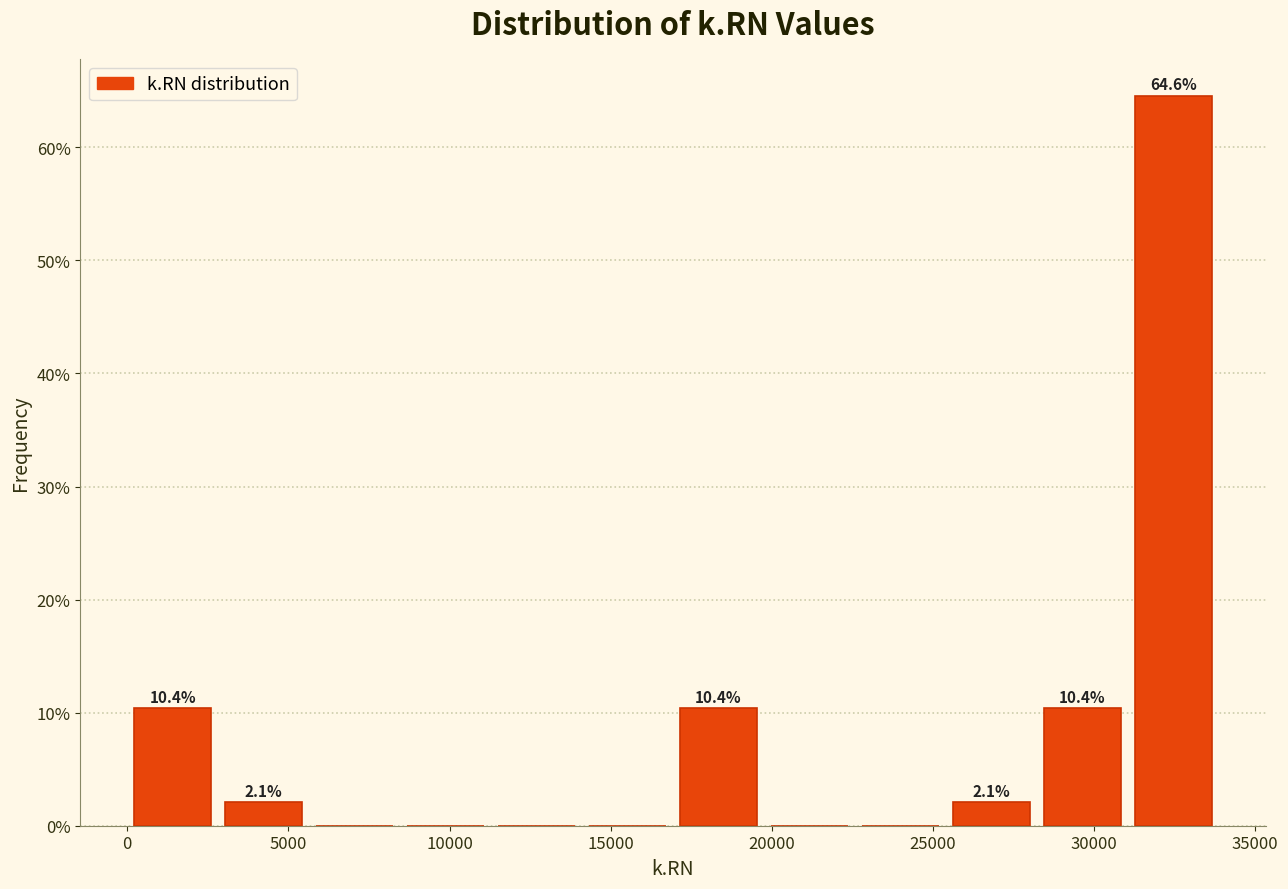

Over which range of the x-axis is the bar tallest?

31000 to 34000